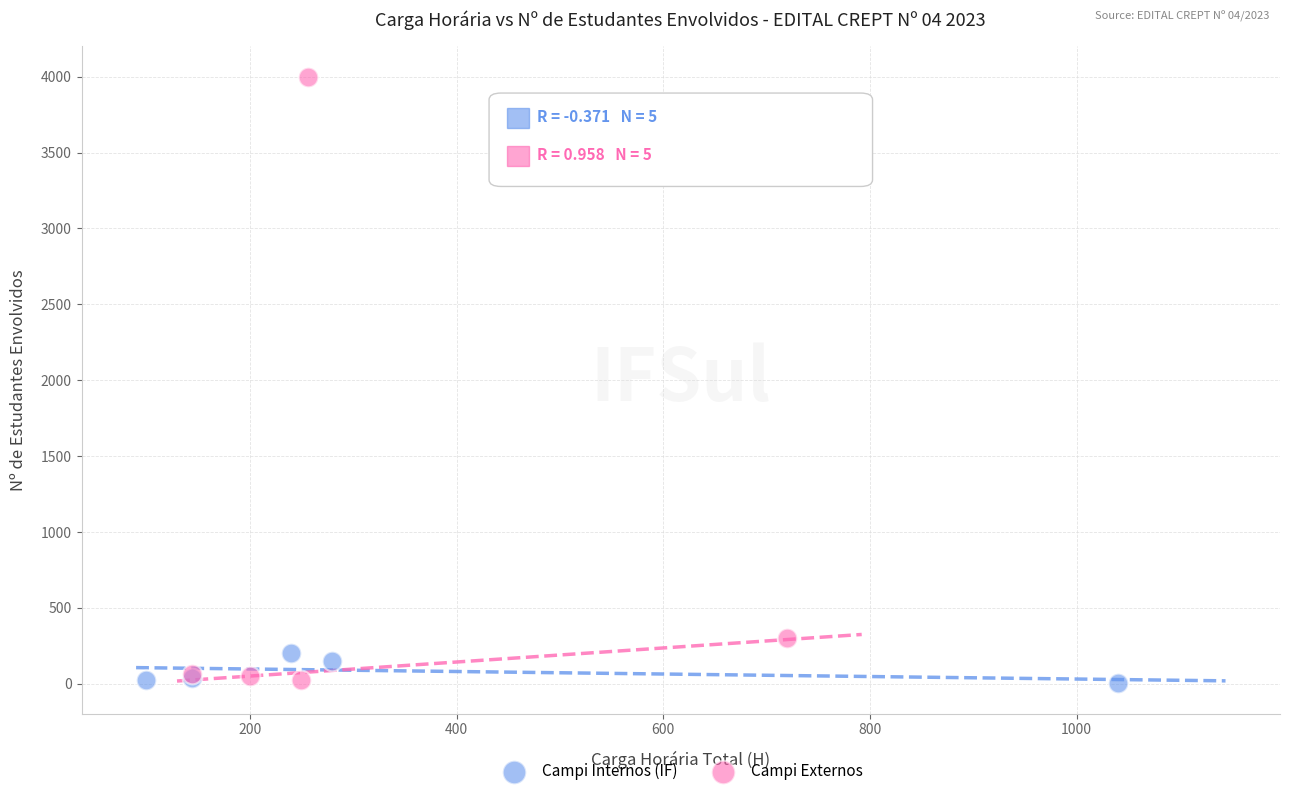

Which series reaches the maximum Y coordinate?

Campi Externos